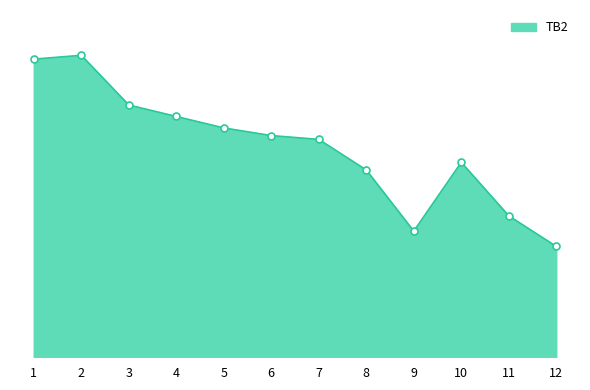

What is the change in value from 5 to 10?

-4.5